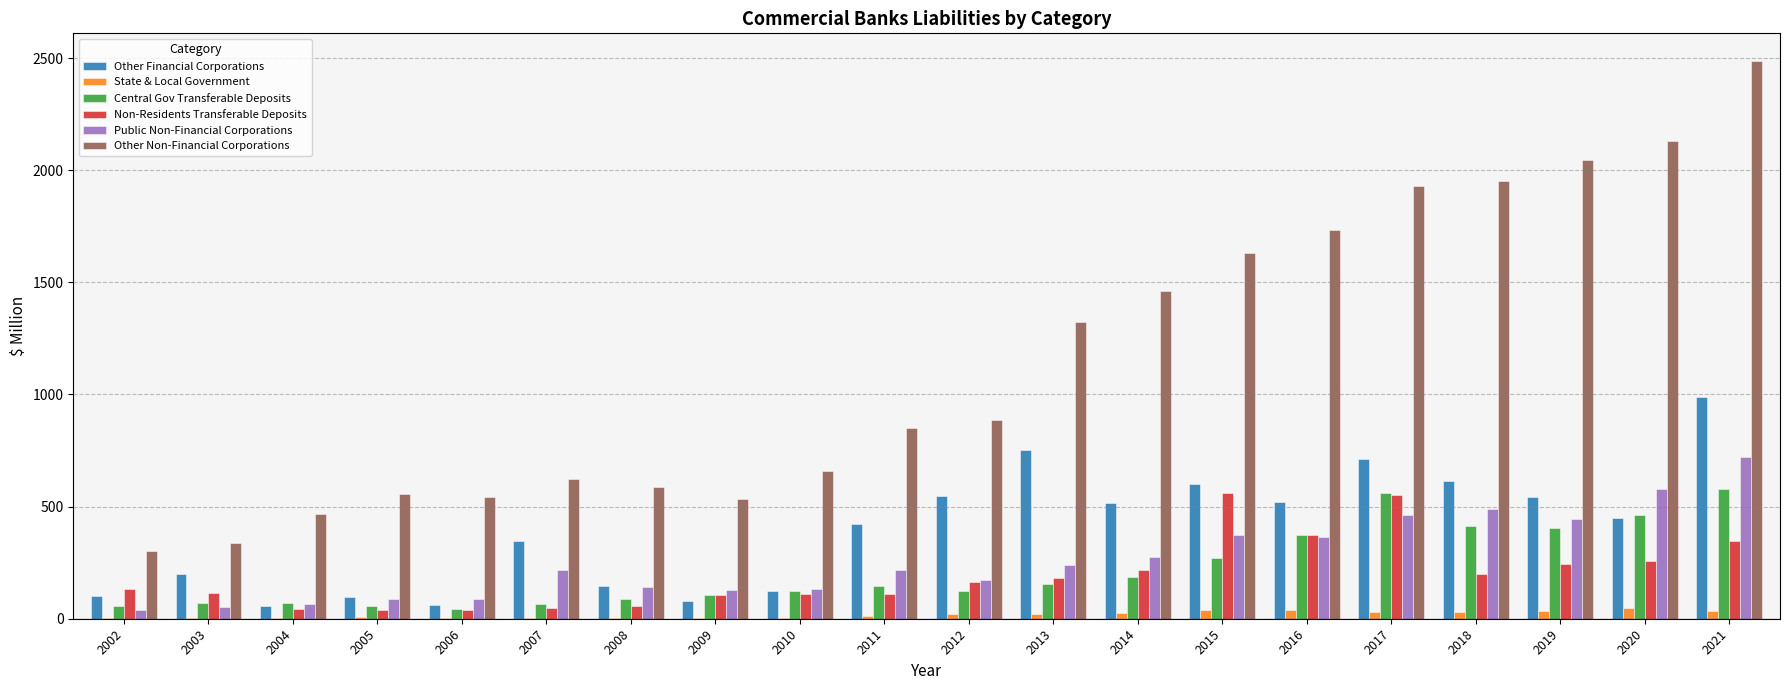

What is the highest value of the Central Gov Transferable Deposits series?

576.5